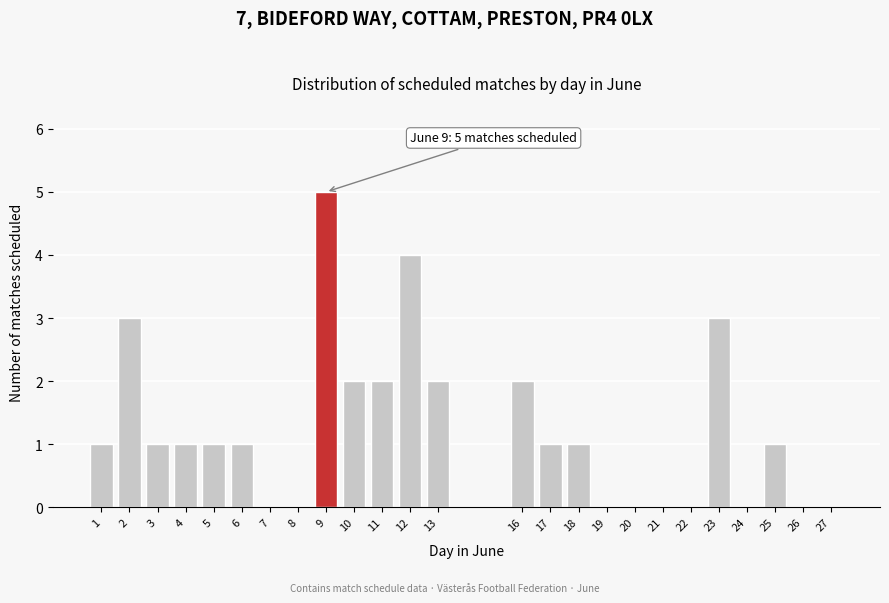

Reading right to left, extract all data points from this chart.

27=0	26=0	25=1	24=0	23=3	22=0	21=0	20=0	19=0	18=1	17=1	16=2	13=2	12=4	11=2	10=2	9=5	8=0	7=0	6=1	5=1	4=1	3=1	2=3	1=1